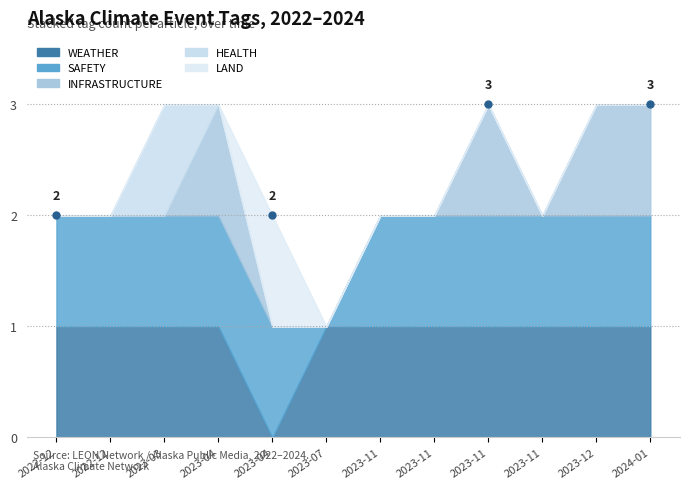

How many values in the INFRASTRUCTURE series exceed 0?

4